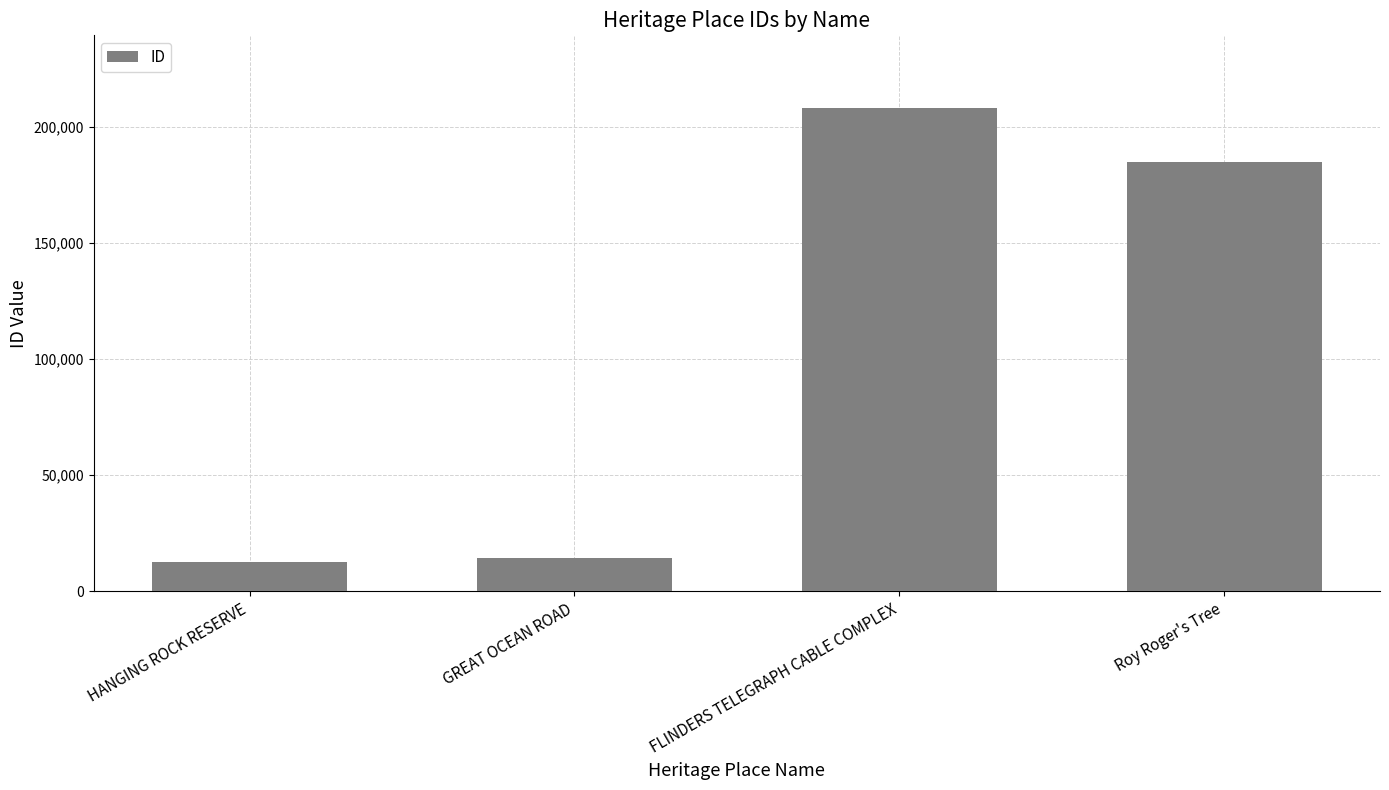

What is the average value?

104983